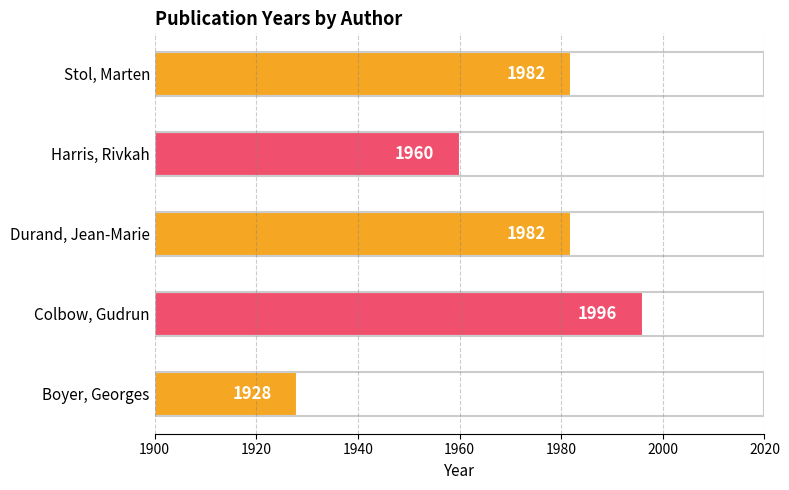

Reading bottom to top, extract all data points from this chart.

Boyer, Georges=1928	Colbow, Gudrun=1996	Durand, Jean-Marie=1982	Harris, Rivkah=1960	Stol, Marten=1982